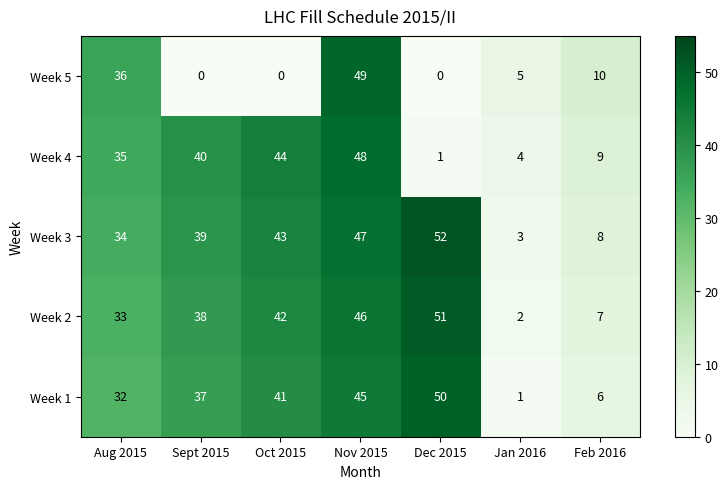

Rank the series by their maximum value, from highest to lowest.

Week 3, Week 2, Week 1, Week 5, Week 4